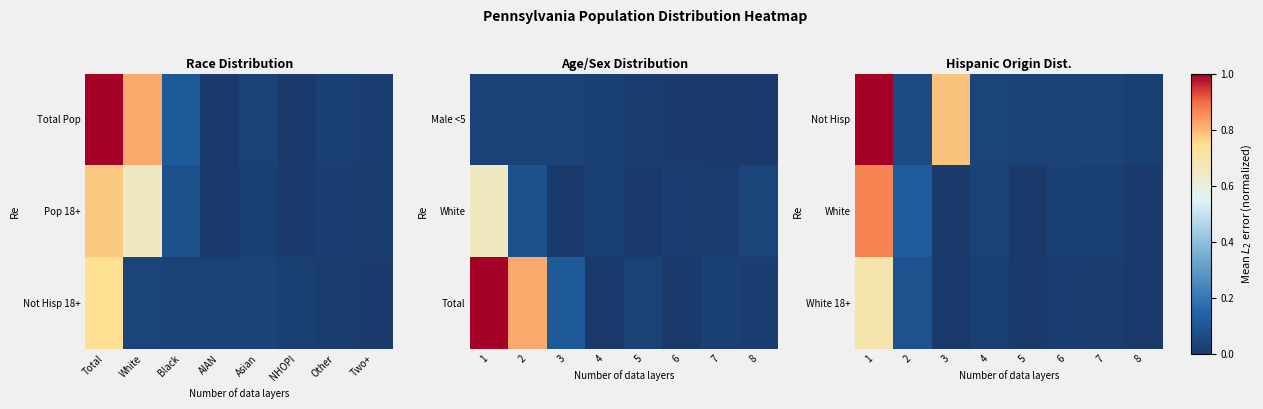

The value of White 18+ at 4 is 0.0. True or false?

True